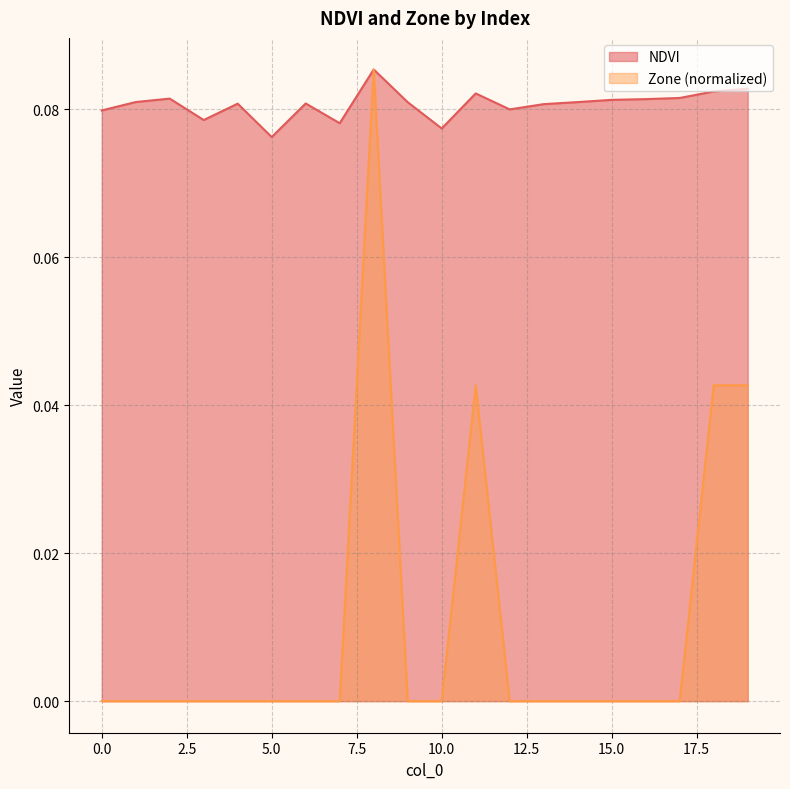

In NDVI, how many points are higher than both neighbors (excluding endpoints)?

5